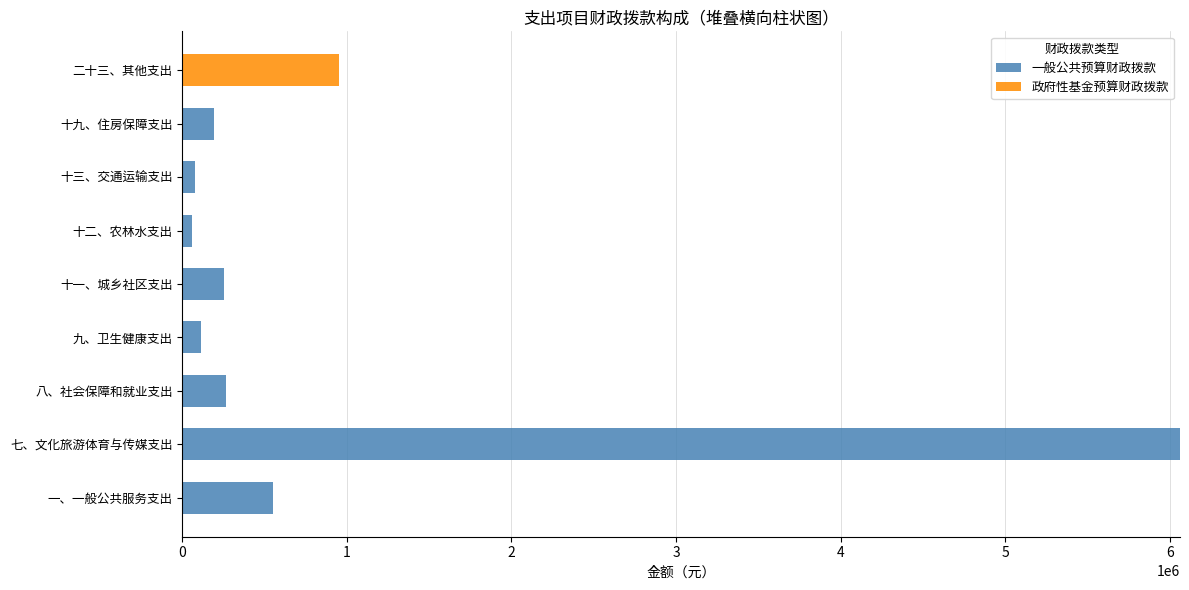

What is the total value across all series at 十九、住房保障支出?

194387.8